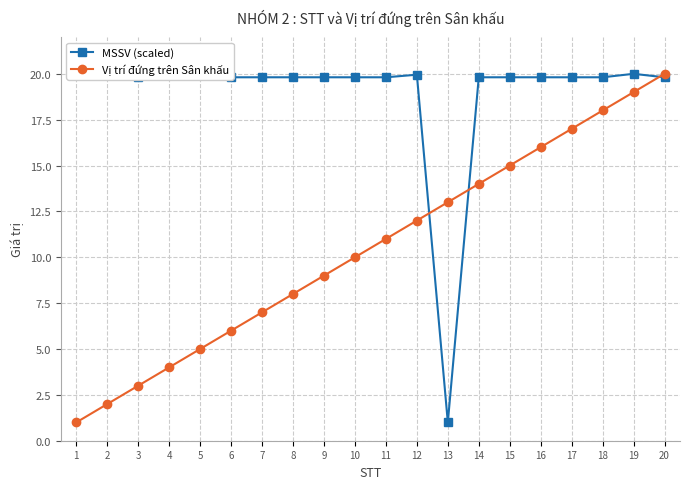

How many lines are shown in the chart?

2